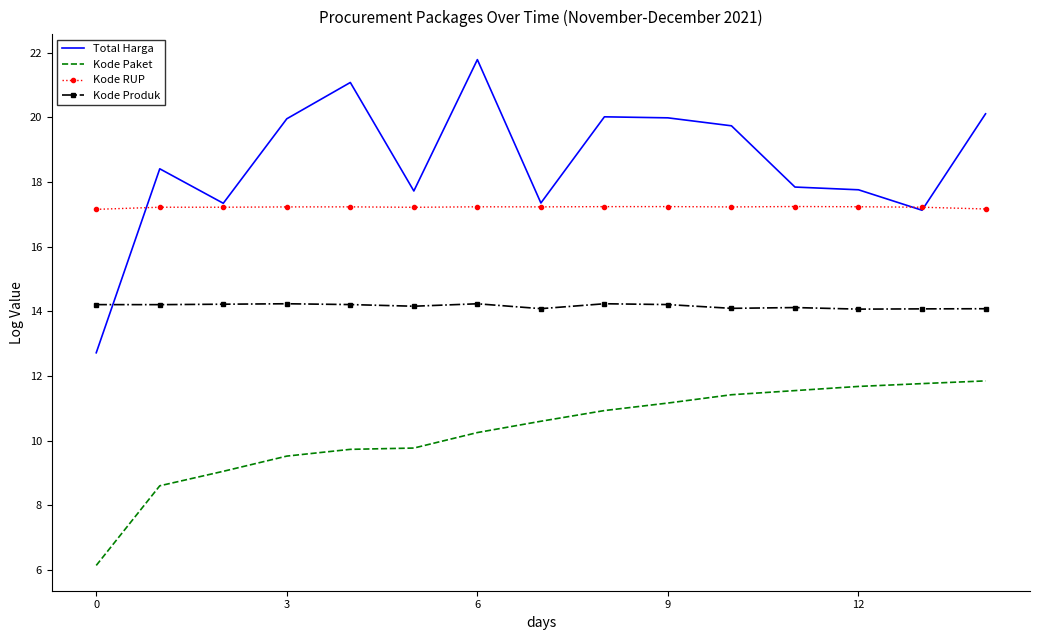

How many times do Kode Produk and Total Harga cross each other?

1